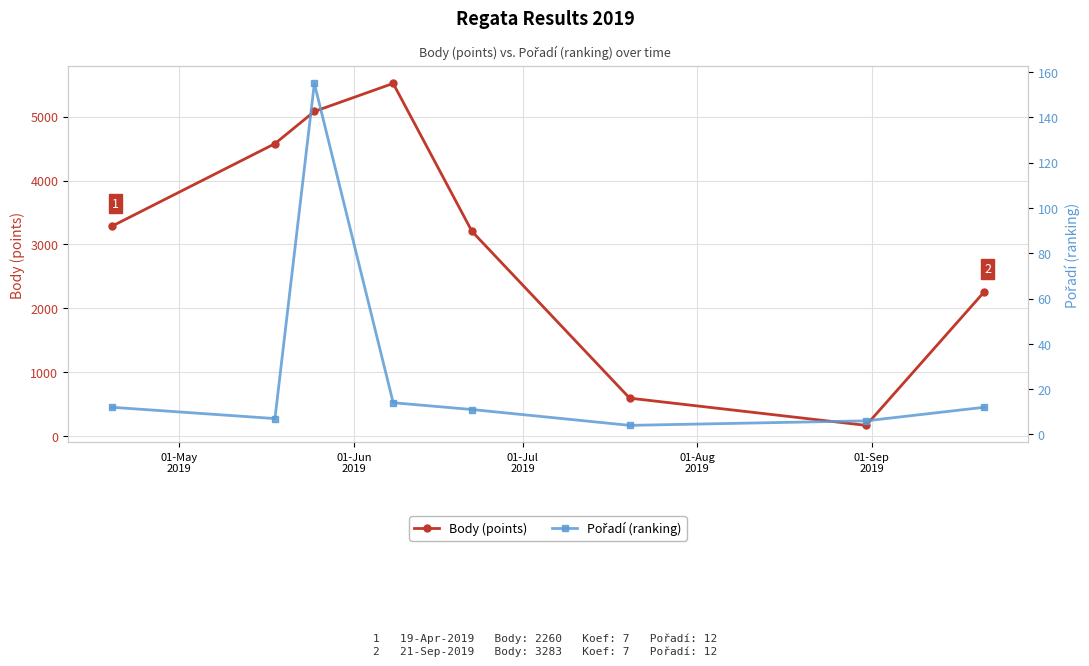

What is the lowest value of the Body (points) series?

168